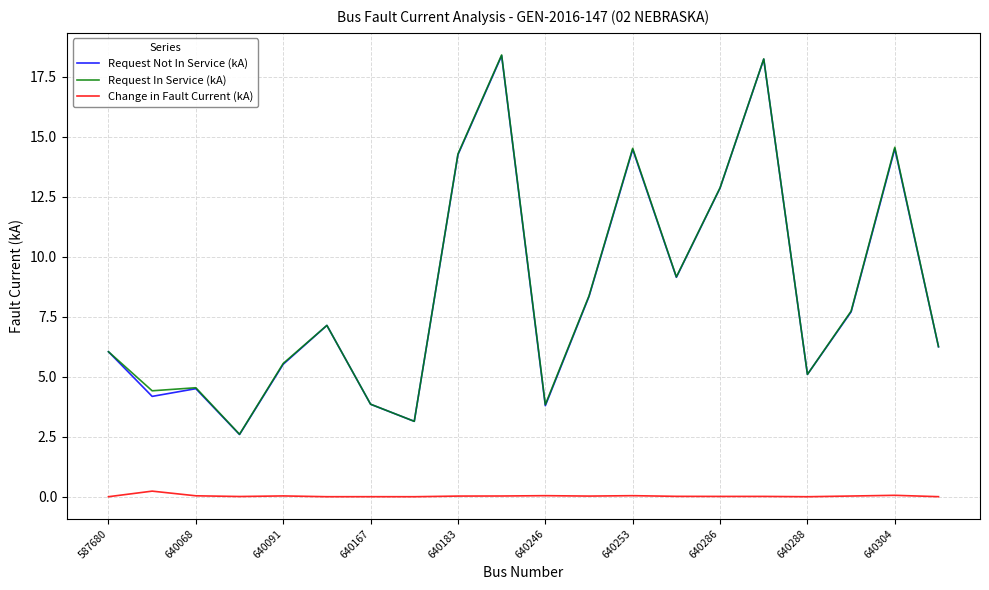

Which series has the widest spread of values?

Request In Service (kA)